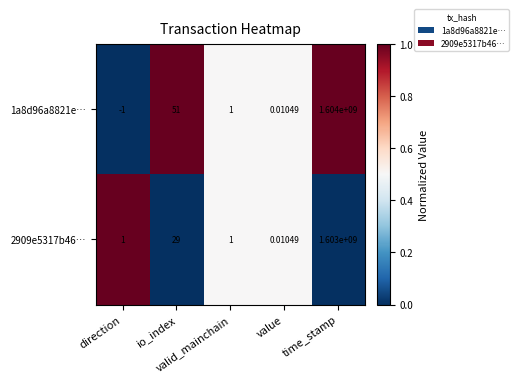

How many data points does each series have?

5